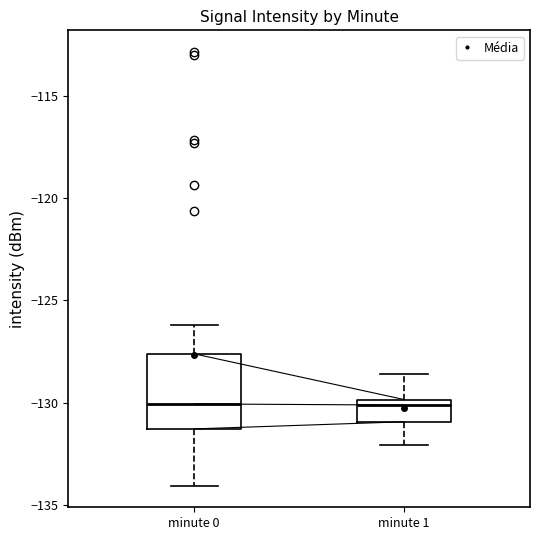

Reading left to right, transcribe this box plot: for each box, give where its median line is, the range the box spans, and where its two whiskers end, as read against the y-axis. The values are not printed on the chart, so give them approximately, as read against the axis.

minute 0: median -130.0, box -131.5 to -127.5, whiskers -134.0 to -126.0
minute 1: median -130.0 (just below the box's upper edge), box -131.0 to -130.0, whiskers -132.0 to -128.5